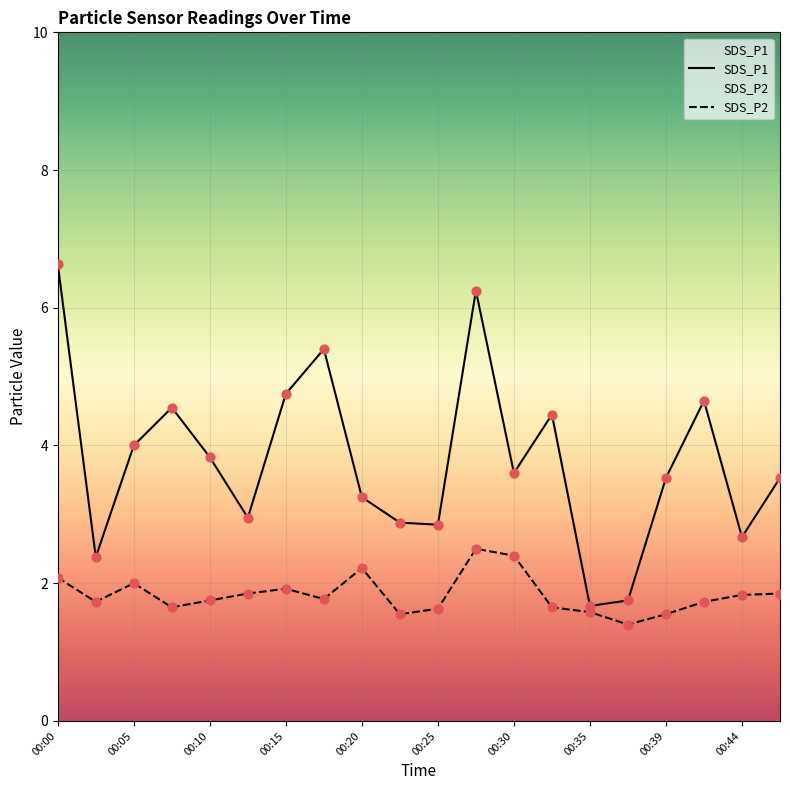

At which category is the sum across all series the highest?

00:27